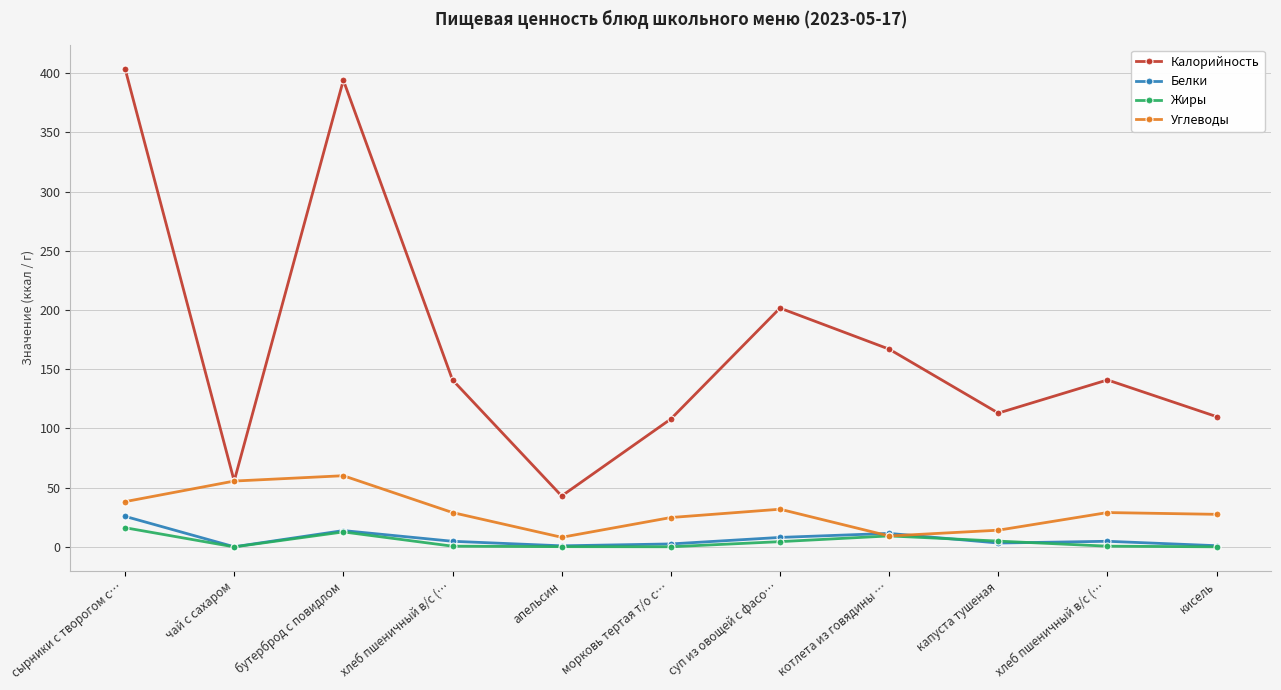

At which category does Калорийность reach its first local peak?

бутерброд с повидлом